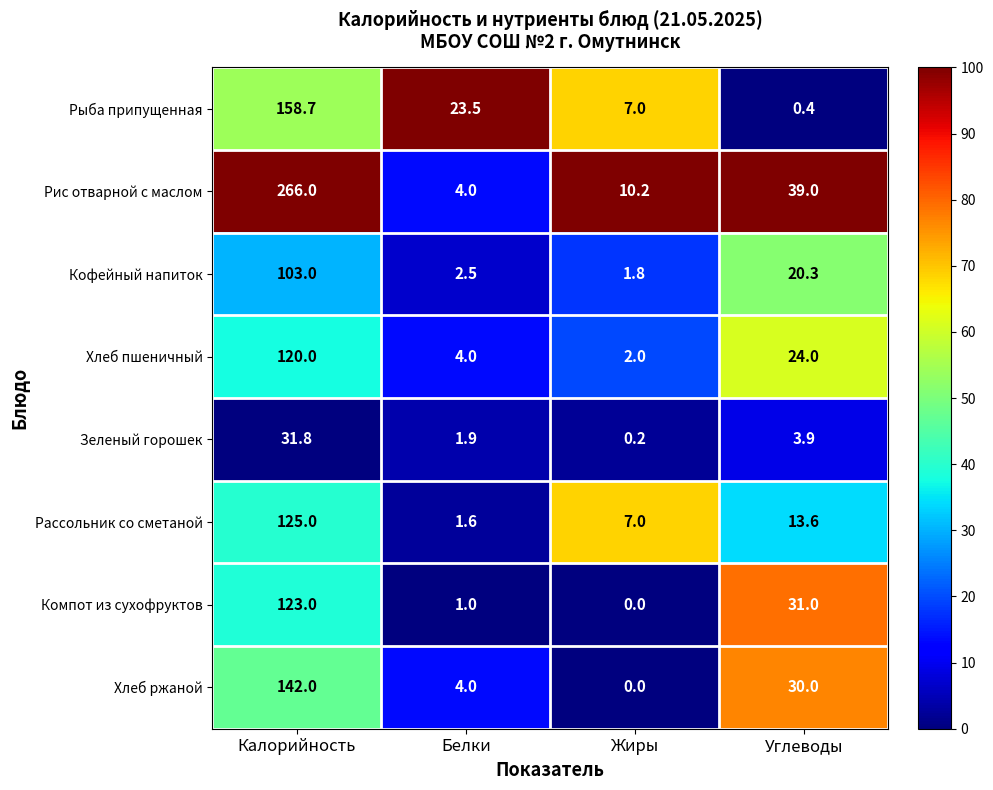

Which series has the widest spread of values?

Рис отварной с маслом